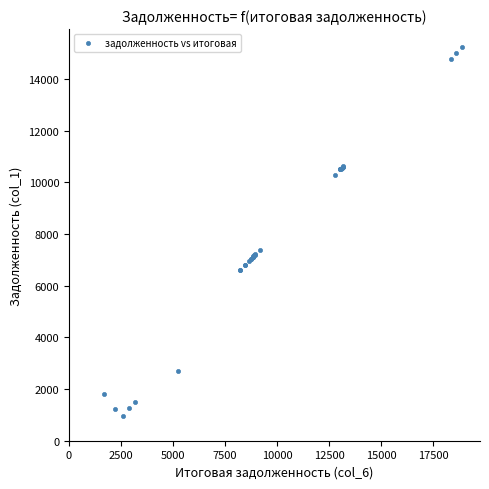

What Y value in the scatter plot is closest to 8088?

7387.0